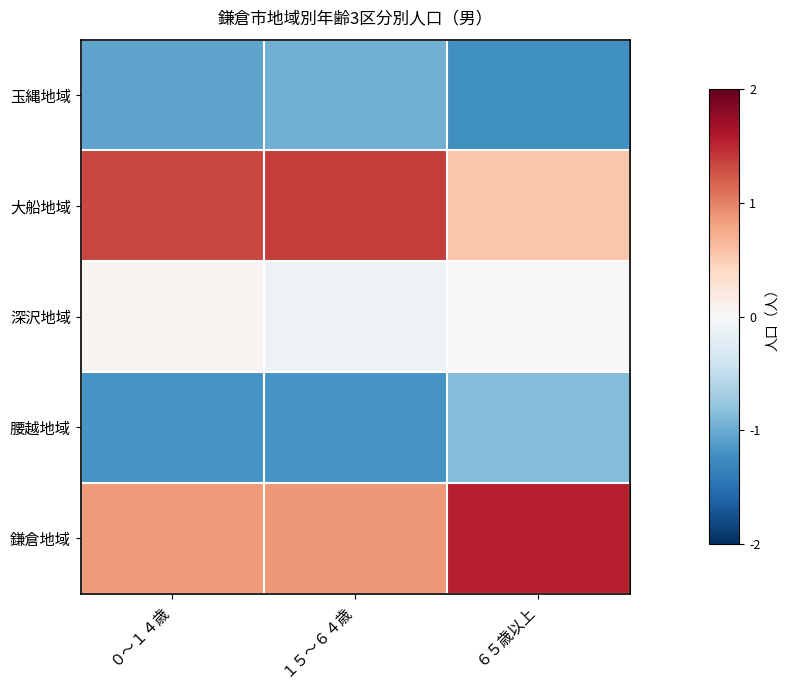

Count the number of data series in this chart.

5